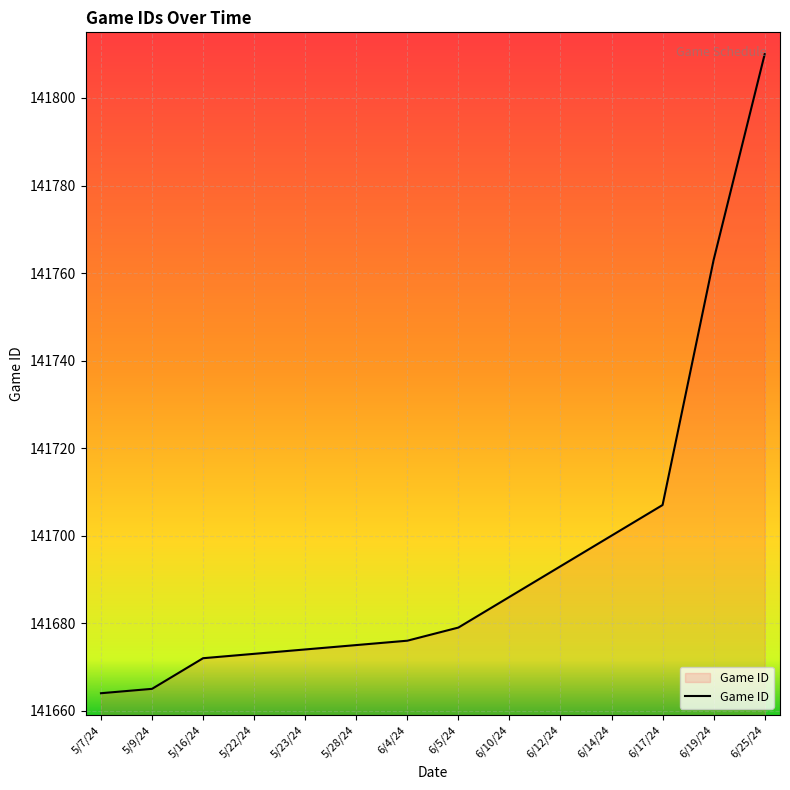

Where is the data nearest to the value 141737?

6/19/24